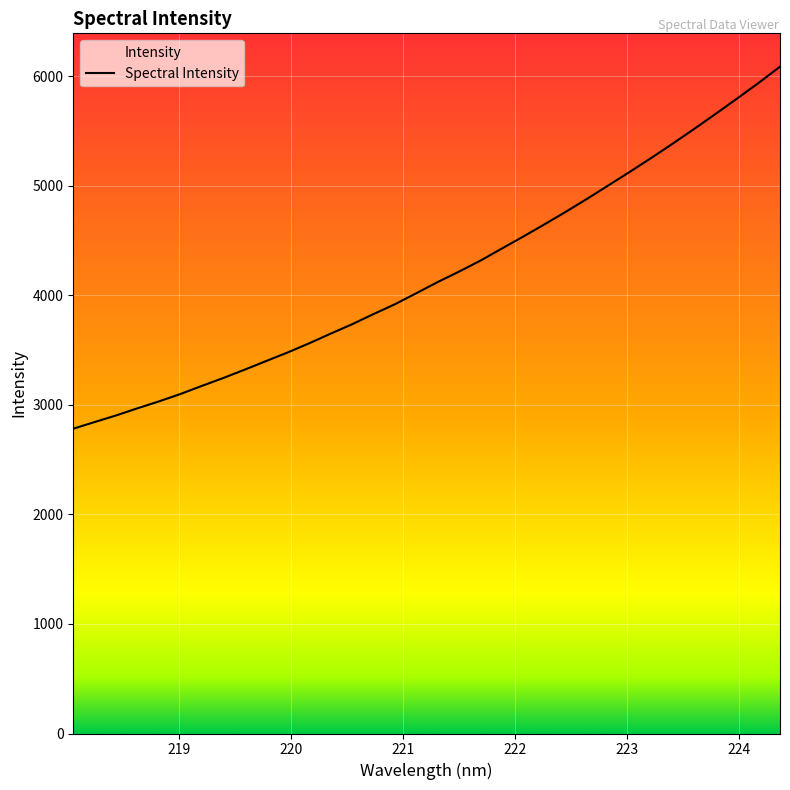

What is the maximum value shown in the chart?

6088.8